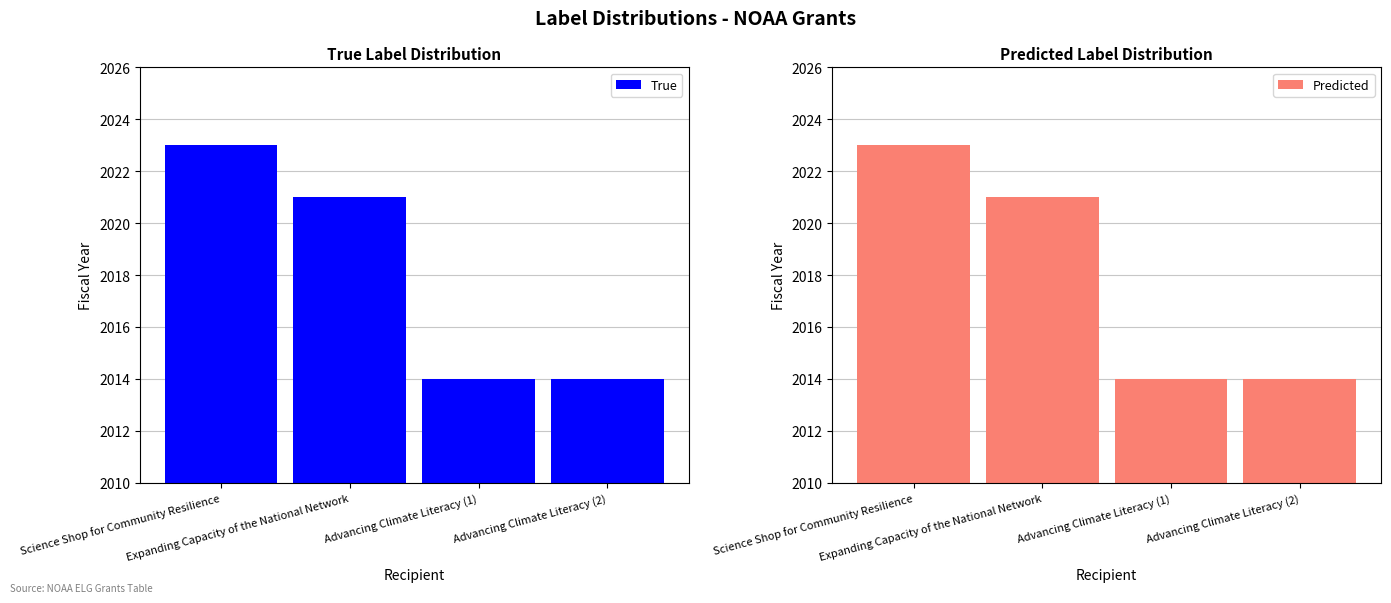

How many data points in True are above 2021?

1